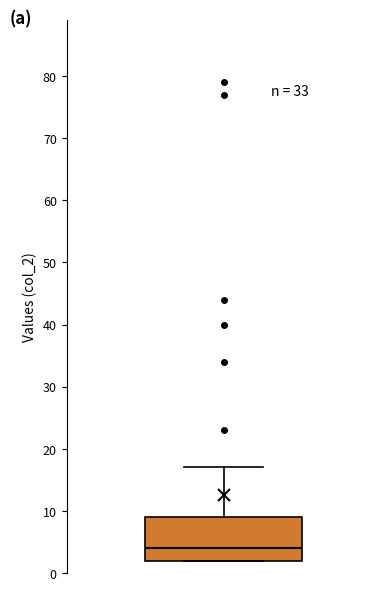

Read this box plot against the y-axis: the position of the median line, the range covered by the box, and the ends of both whiskers. The values are not printed on the chart, so give them approximately, as read against the axis.

median 4, box 2 to 9, whiskers 2 to 17